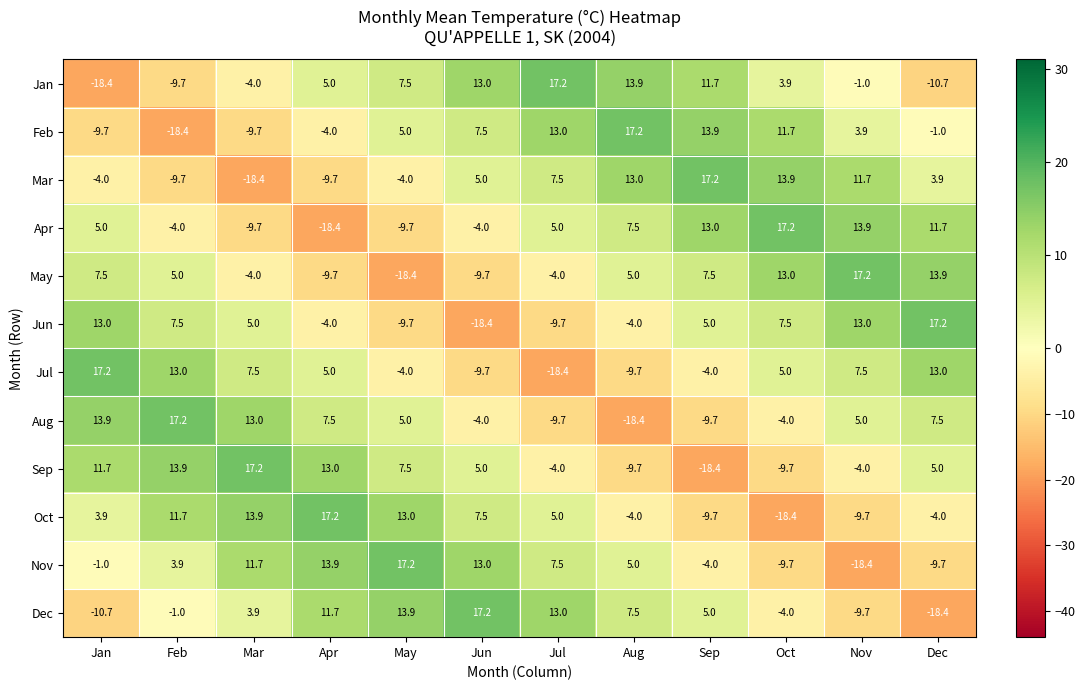

The value of Dec at Jun is 24.3. True or false?

False